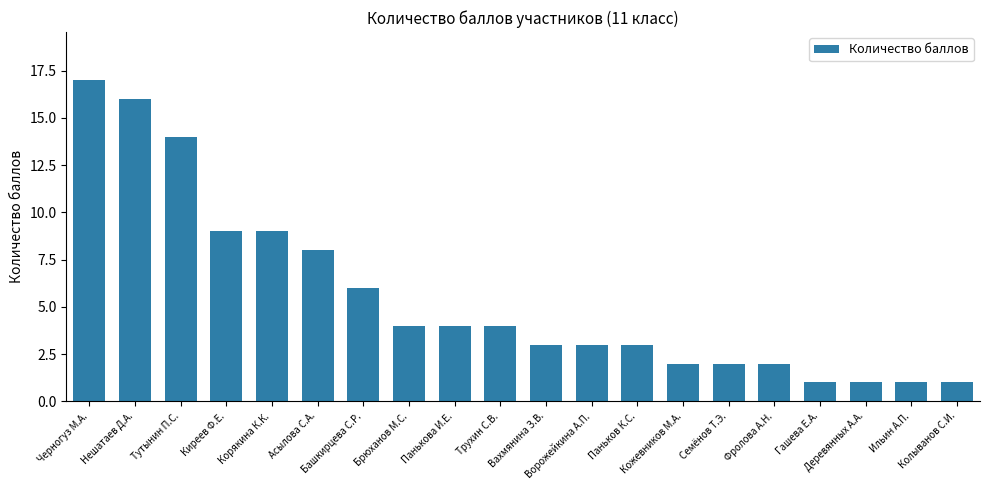

What is the maximum value shown in the chart?

17